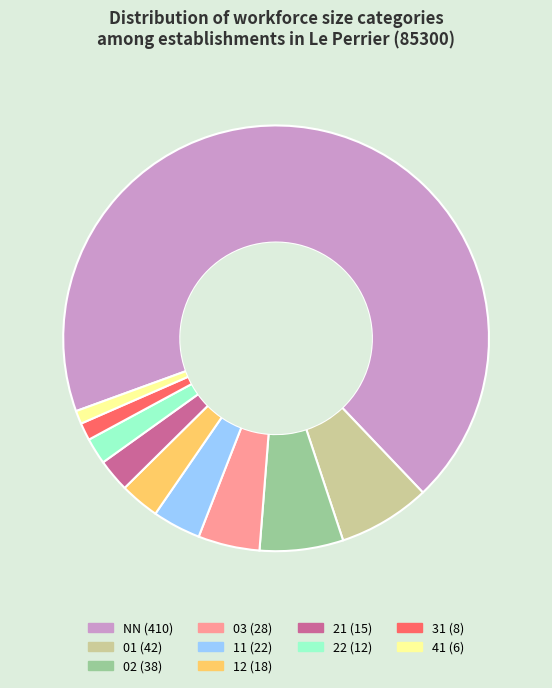

Does any single category account for the majority?

Yes